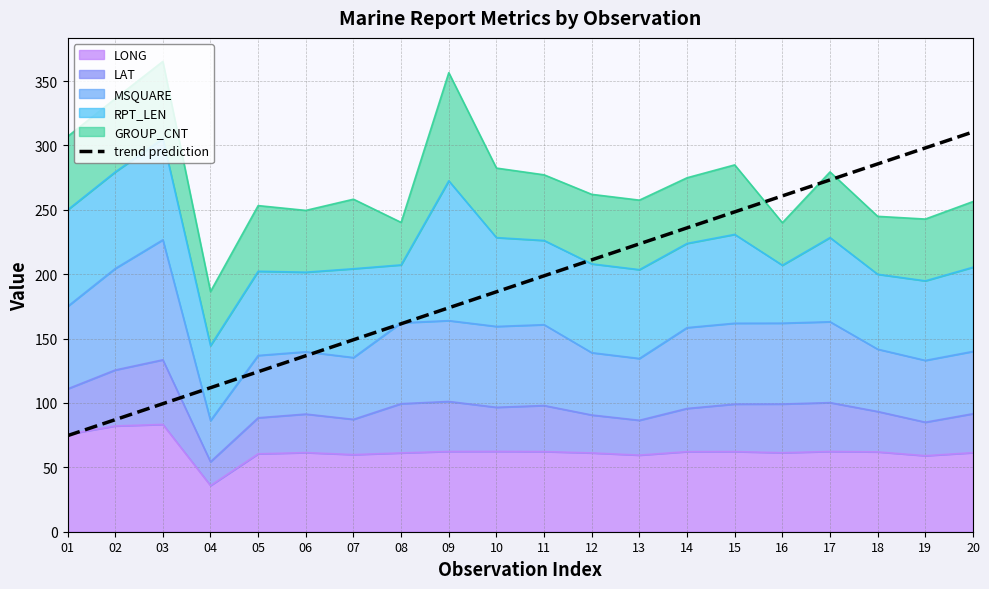

What is the greatest value displayed?

310.5